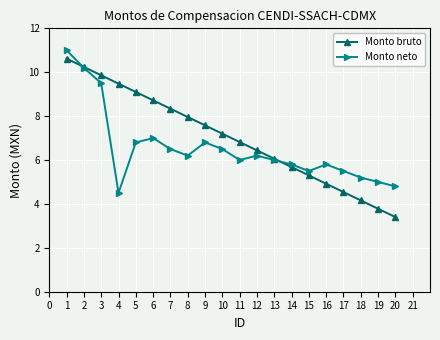

How many categories are shown in the chart?

20